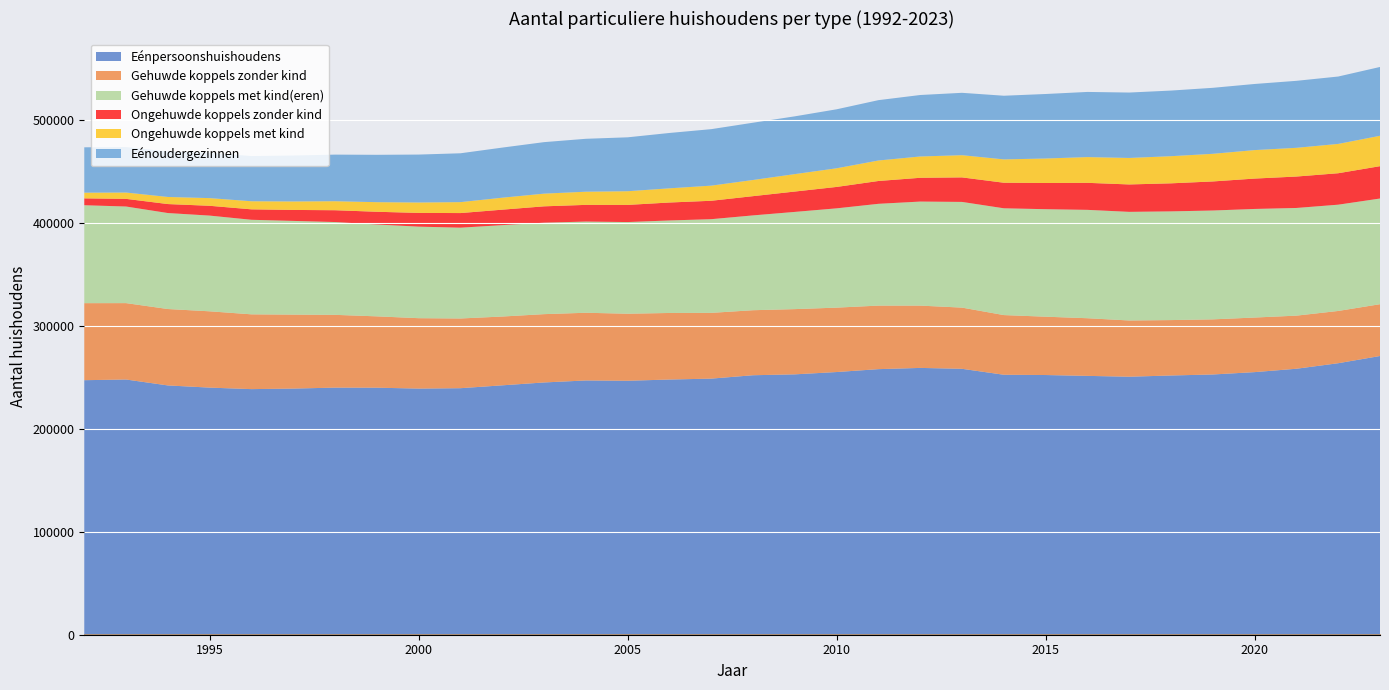

Which has a higher value, 30 or 23?

30